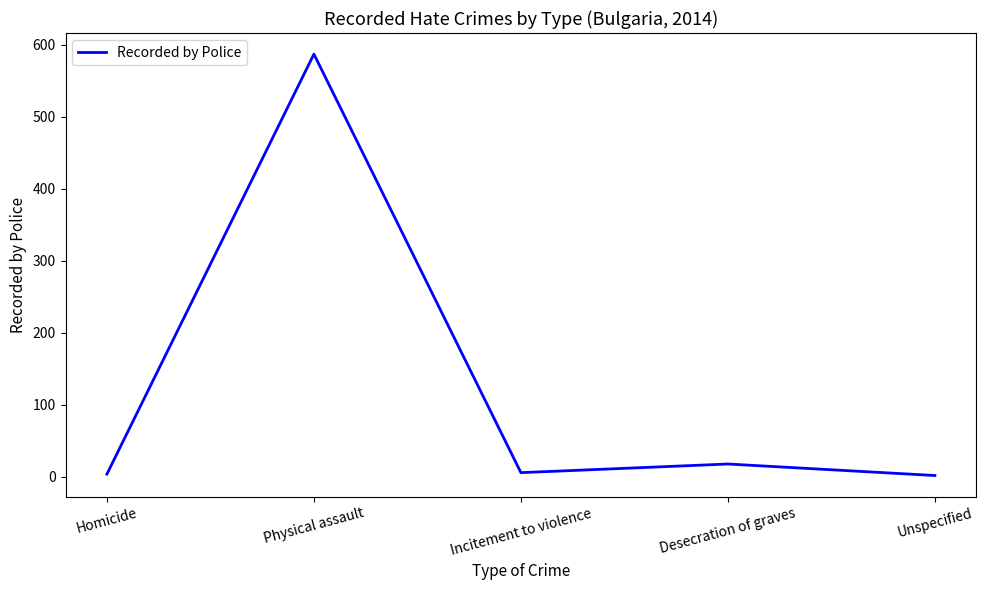

Does the chart display data point markers on the line(s)?

No